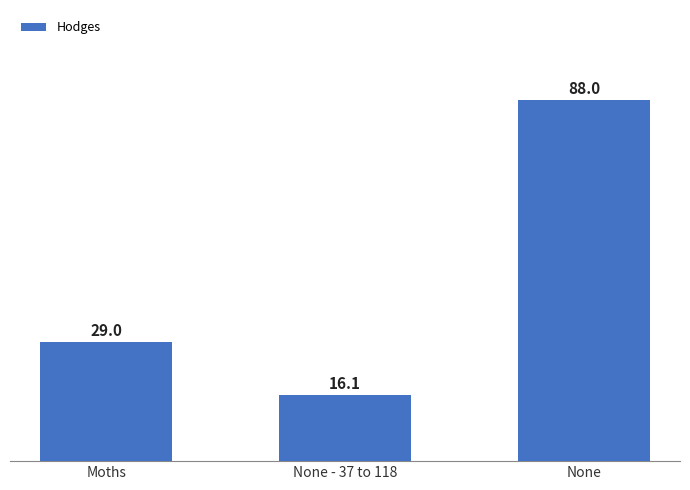

What is the difference between the maximum and minimum values?

71.9